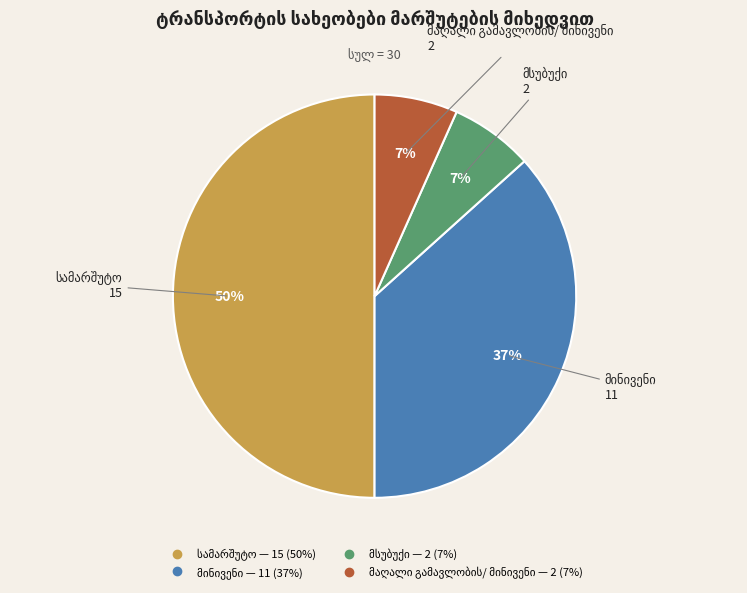

To the nearest percent, what is the average slice percentage?

25%